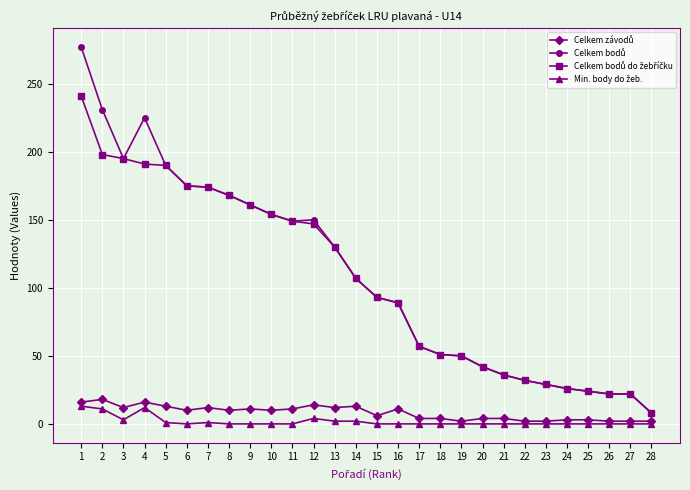

What is the greatest value displayed?

277